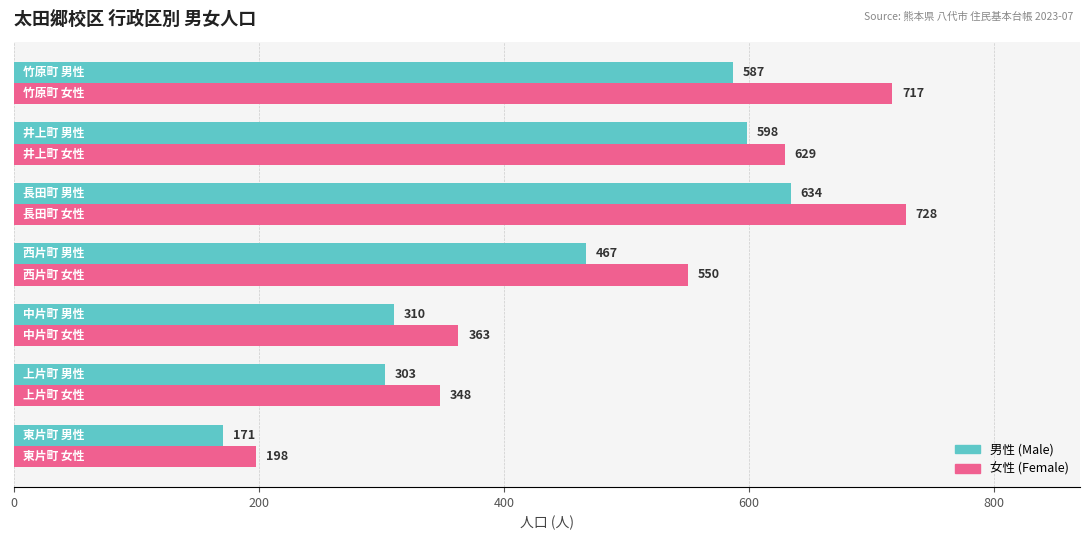

Which series has the largest range (max minus min)?

女性 (Female)